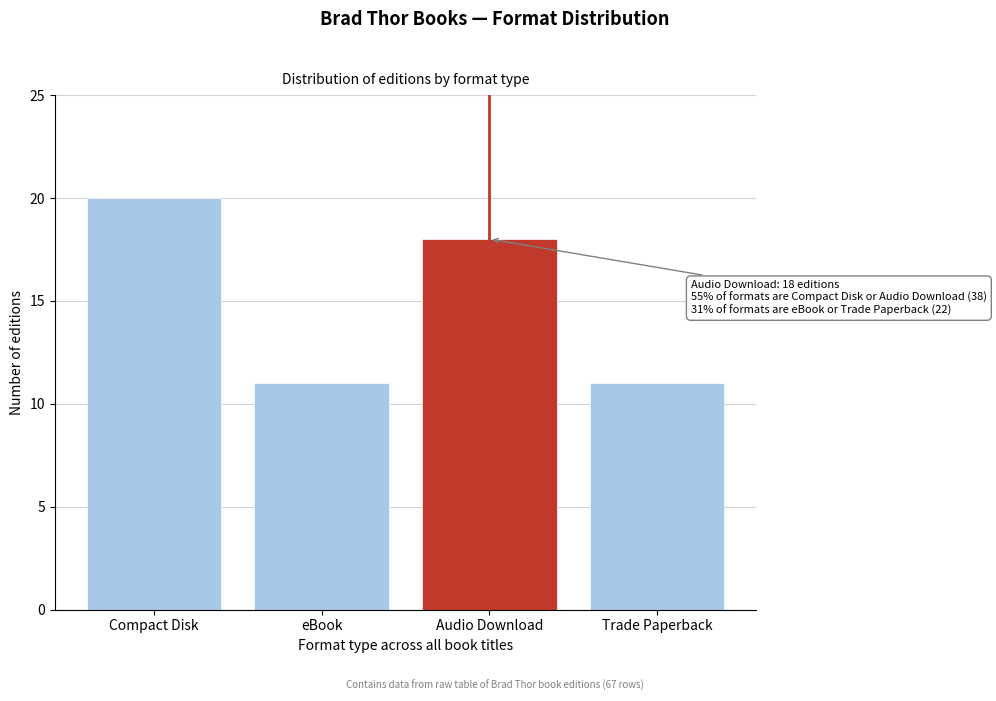

Reading right to left, what are all the values shown in this chart?

11	18	11	20